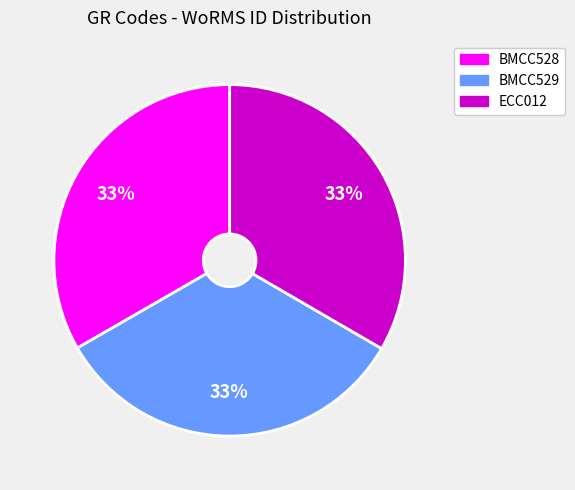

Is the sum of BMCC529 and ECC012 greater than half?

Yes